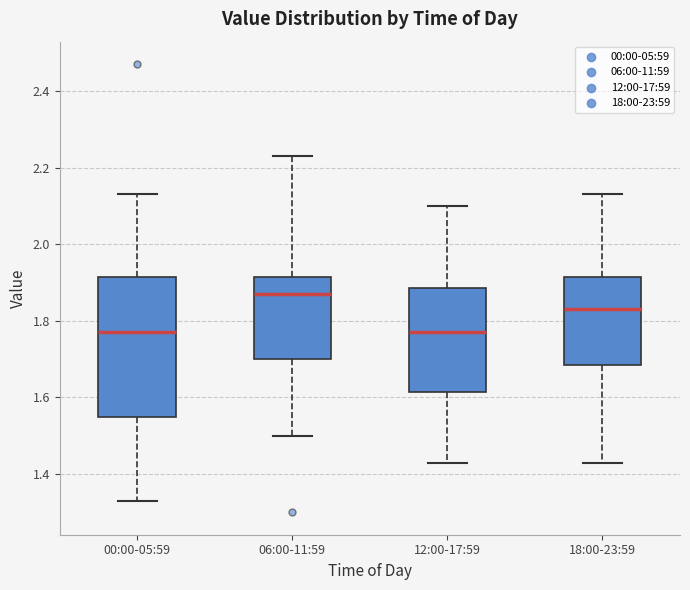

Reading left to right, read every box against the y-axis: the position of its median line, the range the box covers, and the ends of its whiskers. The values are not printed on the chart, so give them approximately, as read against the axis.

00:00-05:59: median 1.78, box 1.56 to 1.92, whiskers 1.34 to 2.14
06:00-11:59: median 1.88, box 1.70 to 1.92, whiskers 1.50 to 2.24
12:00-17:59: median 1.78, box 1.62 to 1.88, whiskers 1.44 to 2.10
18:00-23:59: median 1.84, box 1.68 to 1.92, whiskers 1.44 to 2.14